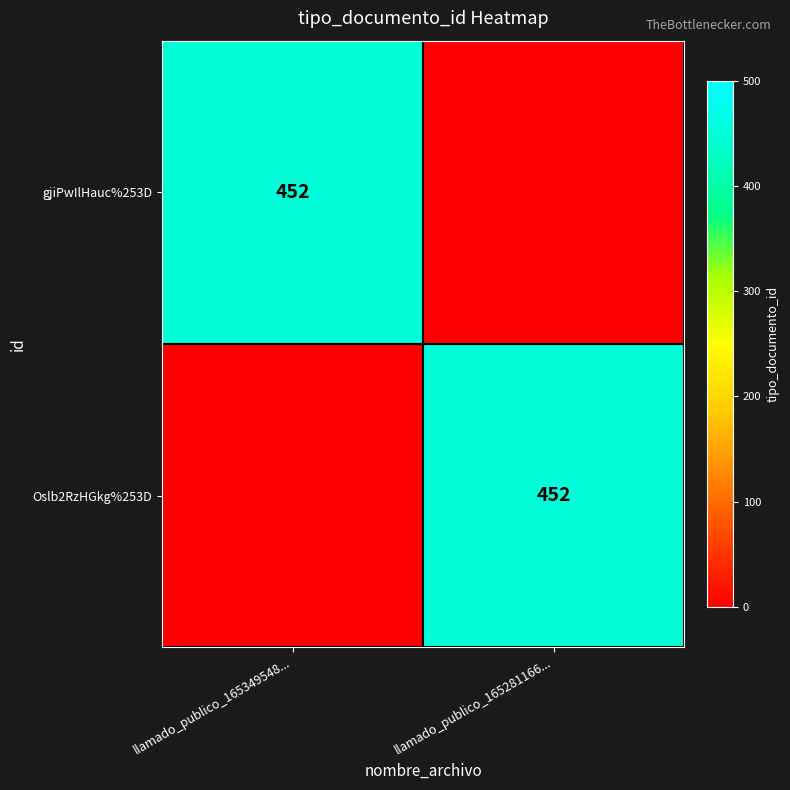

The Oslb2RzHGkg%253D series shows 195 at llamado_publico_165281166.... True or false?

False